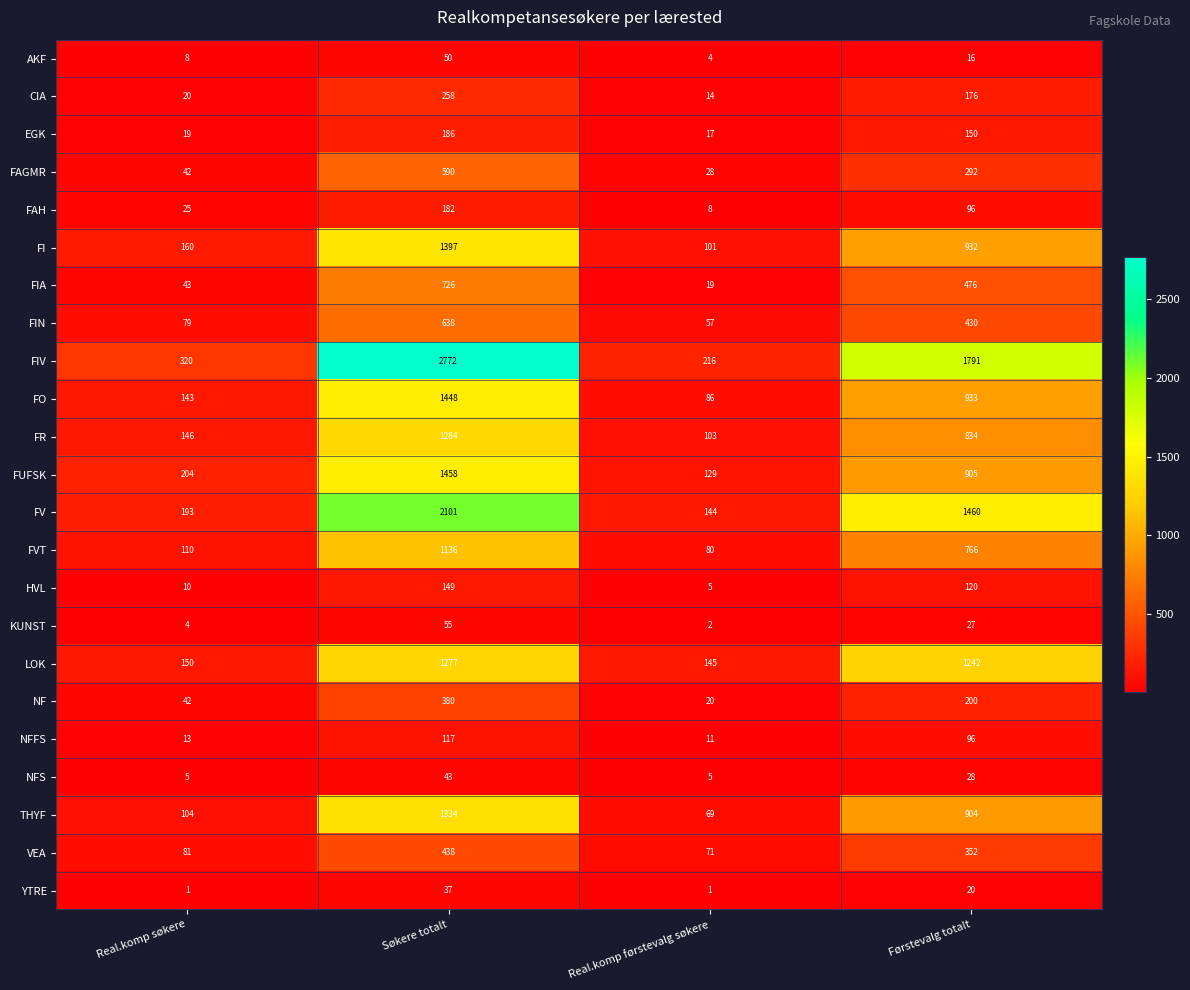

List the series in order of their peak value, highest first.

FIV, FV, FUFSK, FO, FI, THYF, FR, LOK, FVT, FIA, FIN, FAGMR, VEA, NF, CIA, EGK, FAH, HVL, NFFS, KUNST, AKF, NFS, YTRE